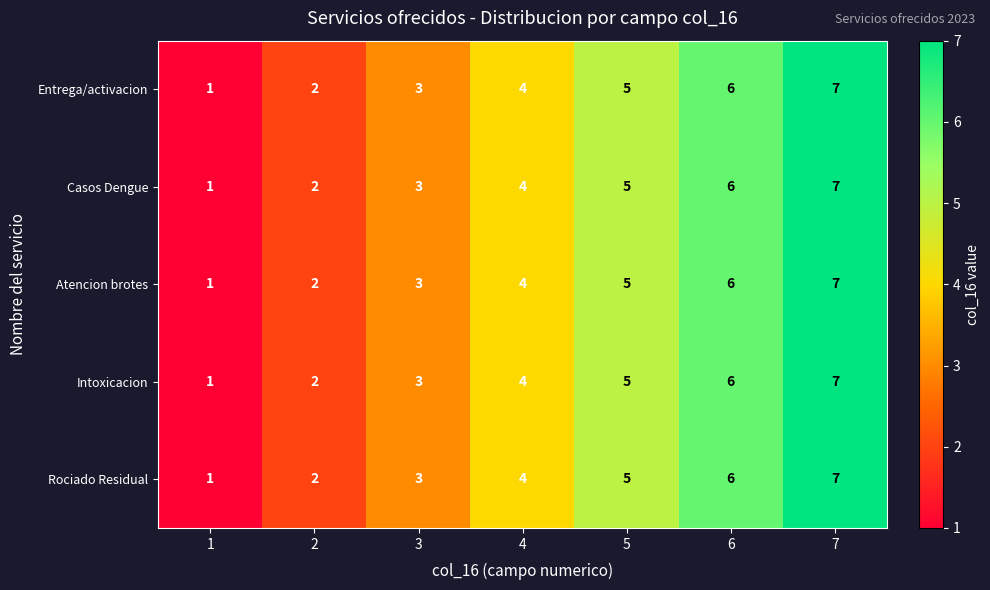

List the labels in order of Casos Dengue value, smallest first.

1, 2, 3, 4, 5, 6, 7